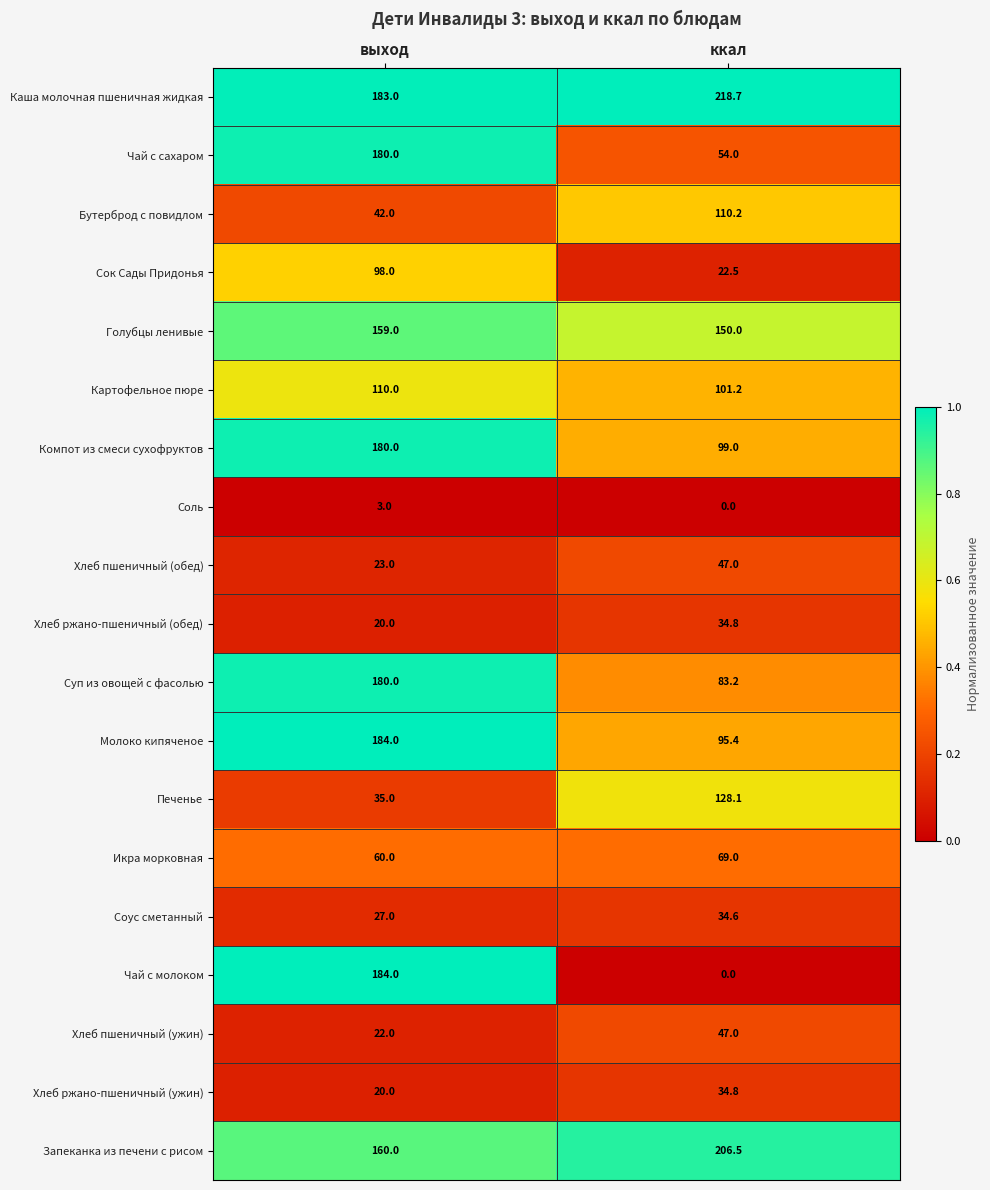

What is the sum of the Хлеб пшеничный (обед) values at выход and ккал?

70.0